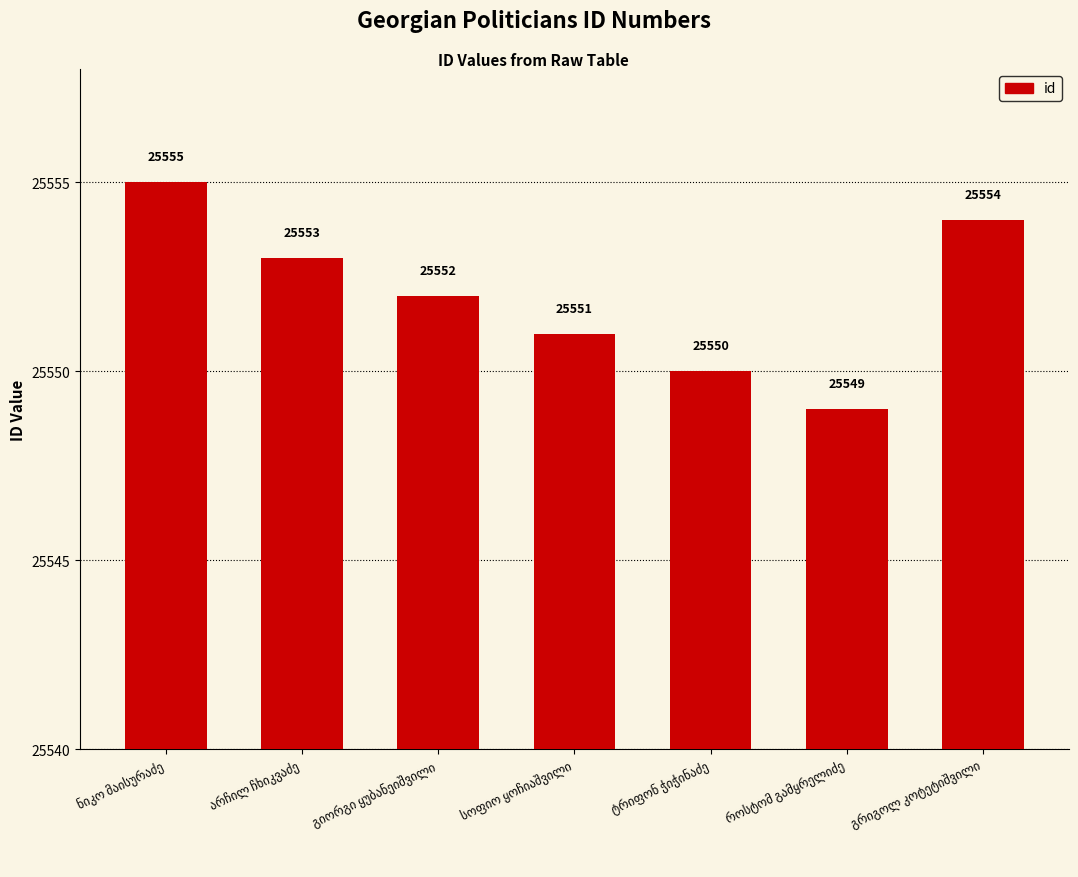

How many values are between 25550 and 25554?

5